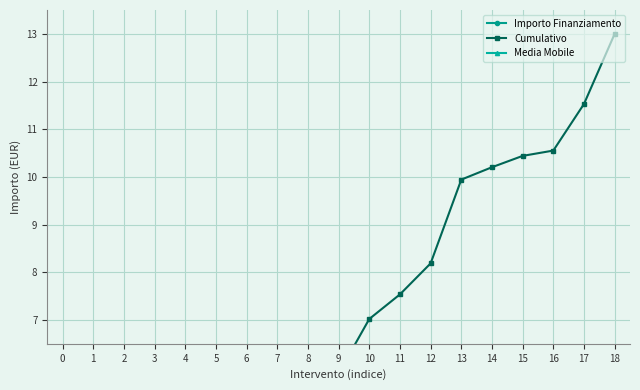

At 15, list the series in order from largest to smallest.

Cumulativo, Media Mobile, Importo Finanziamento